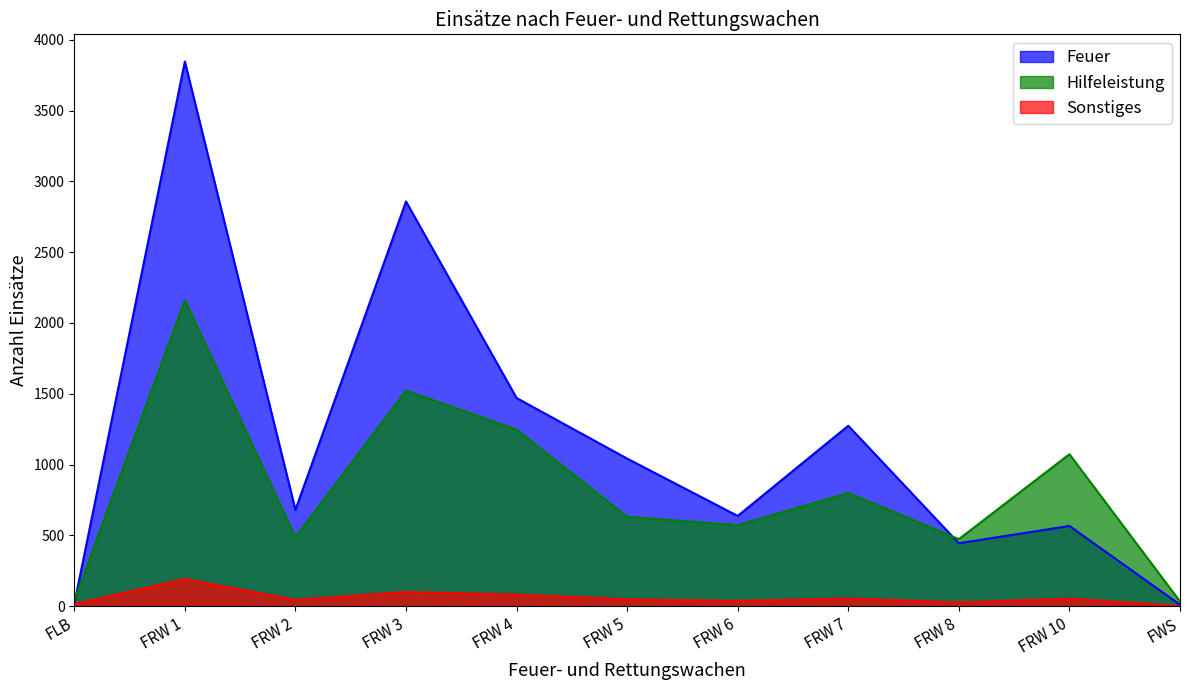

Which series has the widest spread of values?

Feuer